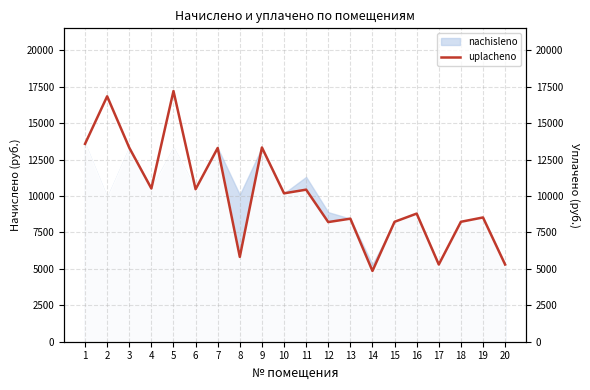

How many interior local valleys (lower than both neighbors) does the data have?

7